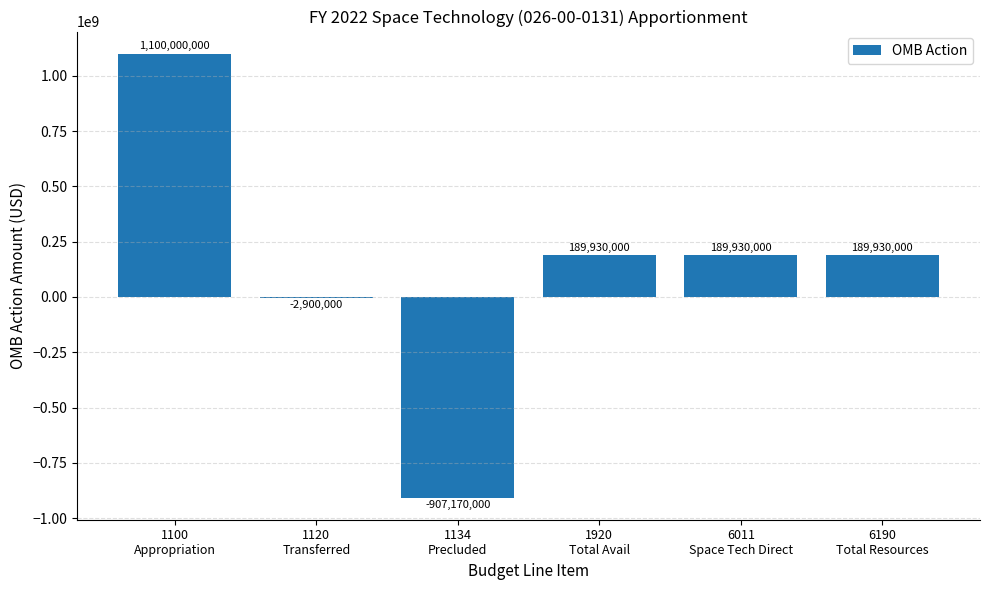

Where does the data first go above 189930000?

1100
Appropriation